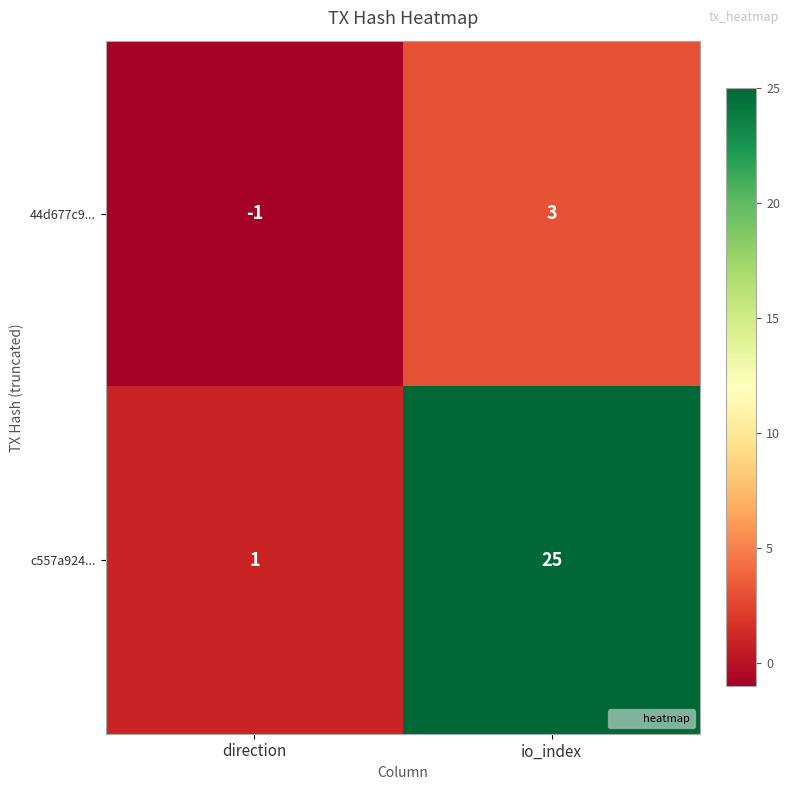

Is it true that c557a924... equals 1 at direction?

True